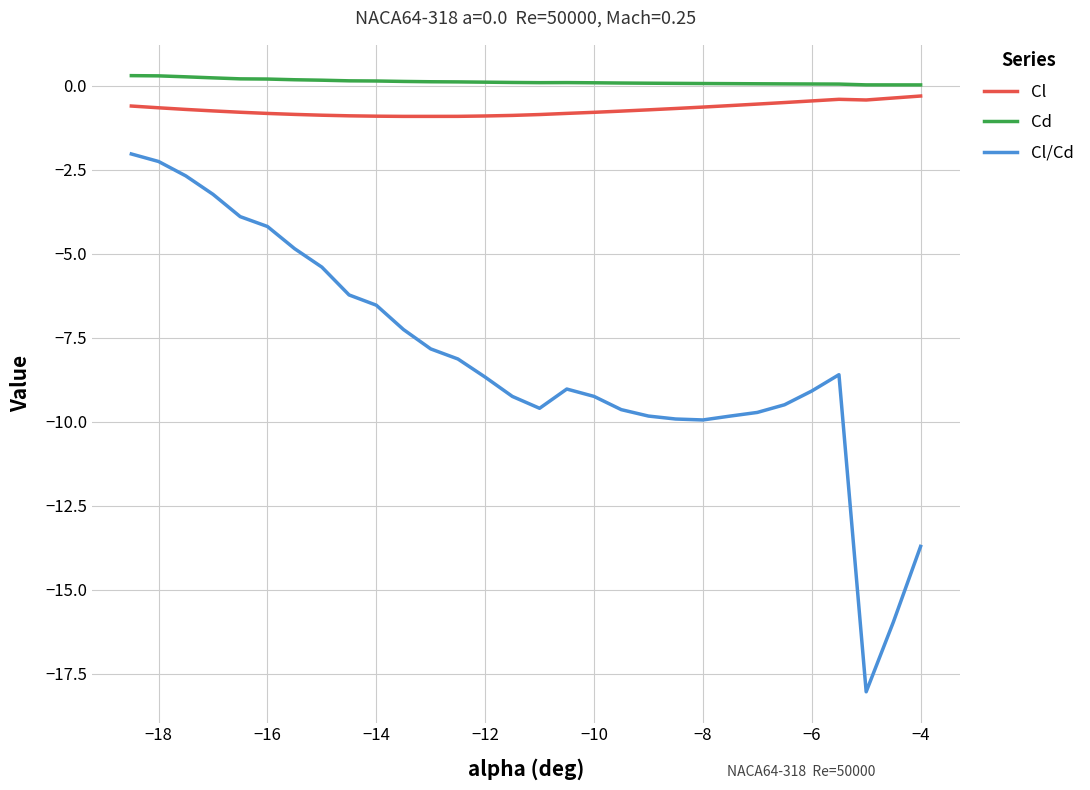

What is the maximum value for Cl/Cd?

-2.0